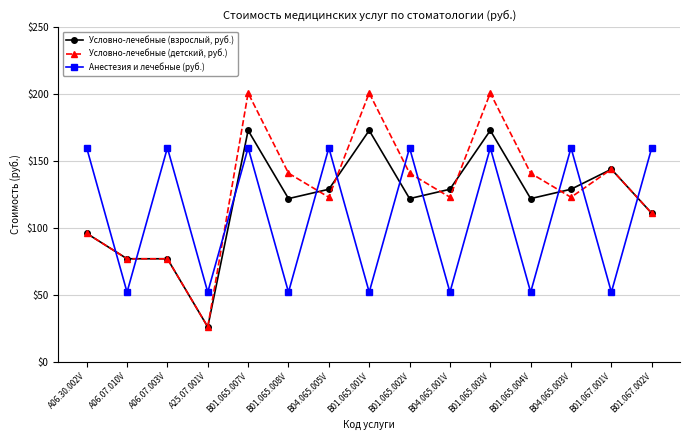

How many Анестезия и лечебные (руб.) values are between 52 and 160?

15